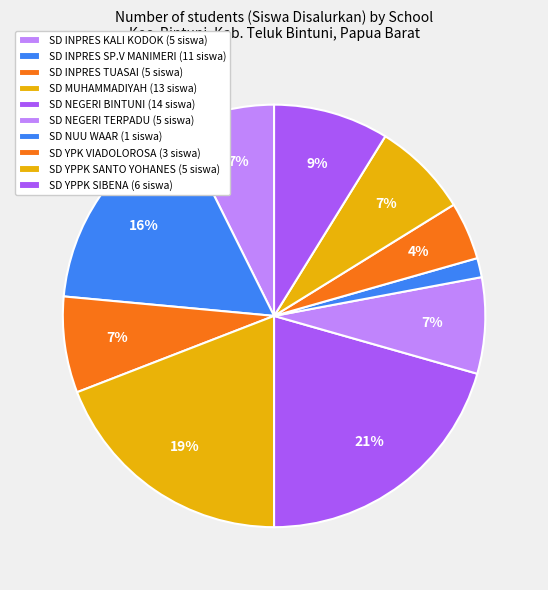

Count the number of slices in the pie.

10